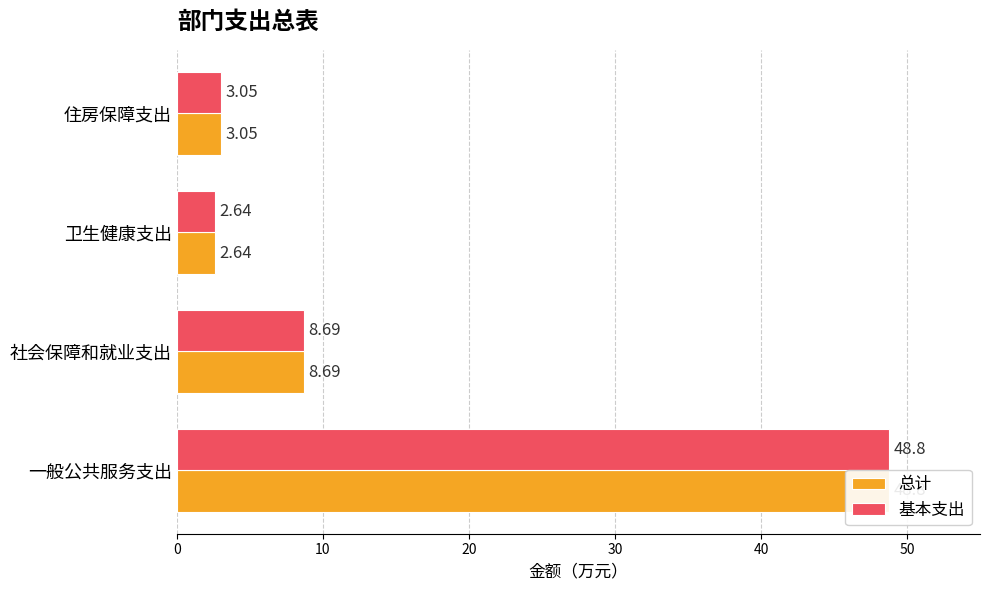

How many bars are there in each group?

2